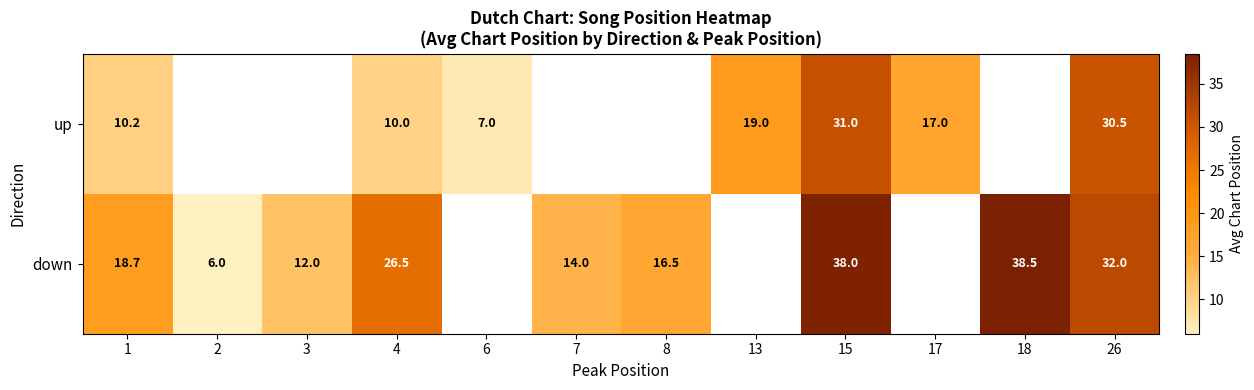

At how many categories does at least one series exceed 29?

3